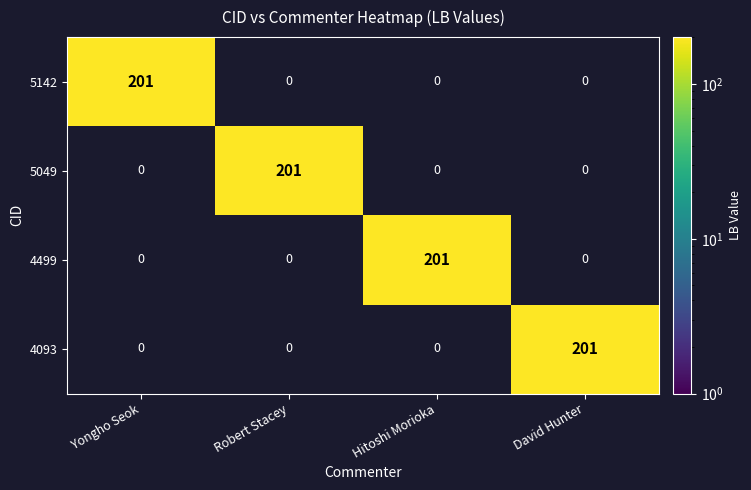

Count the number of categories in the chart.

4